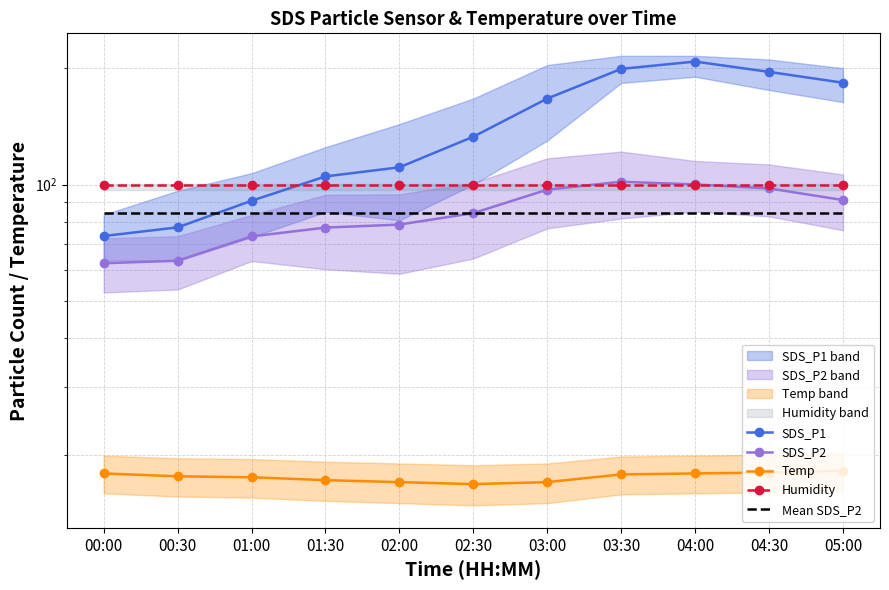

Which series has the largest total across all categories?

SDS_P1